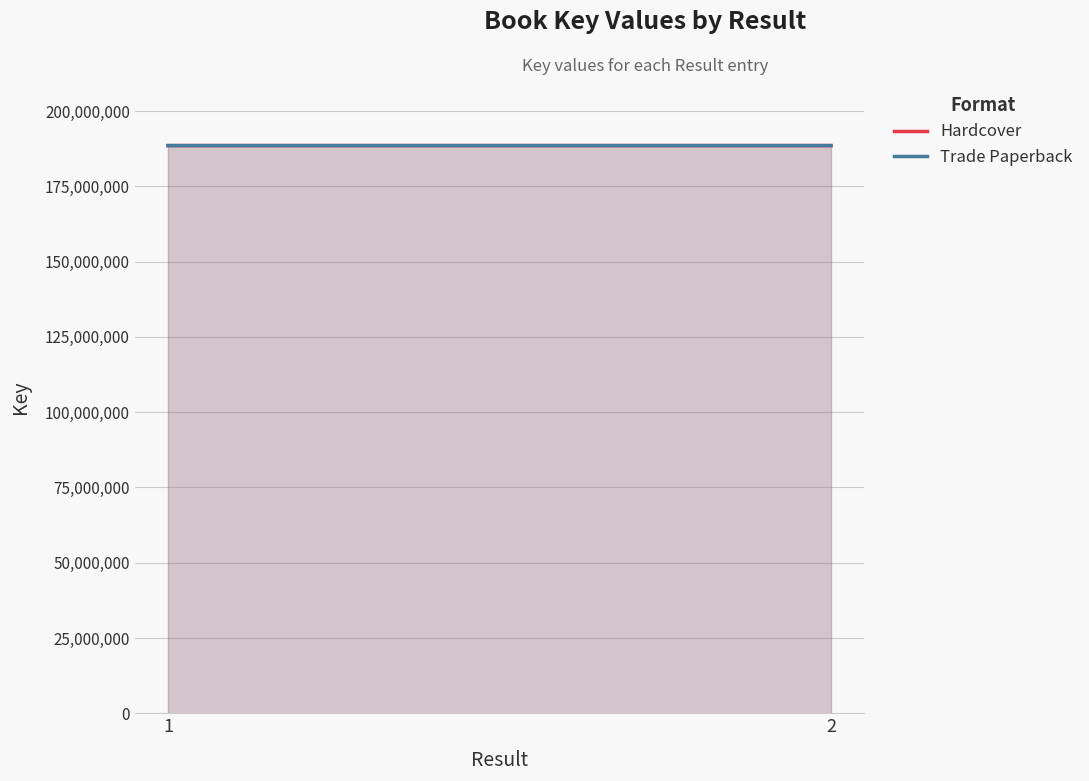

At 2, list the series in order from smallest to largest.

Hardcover, Trade Paperback